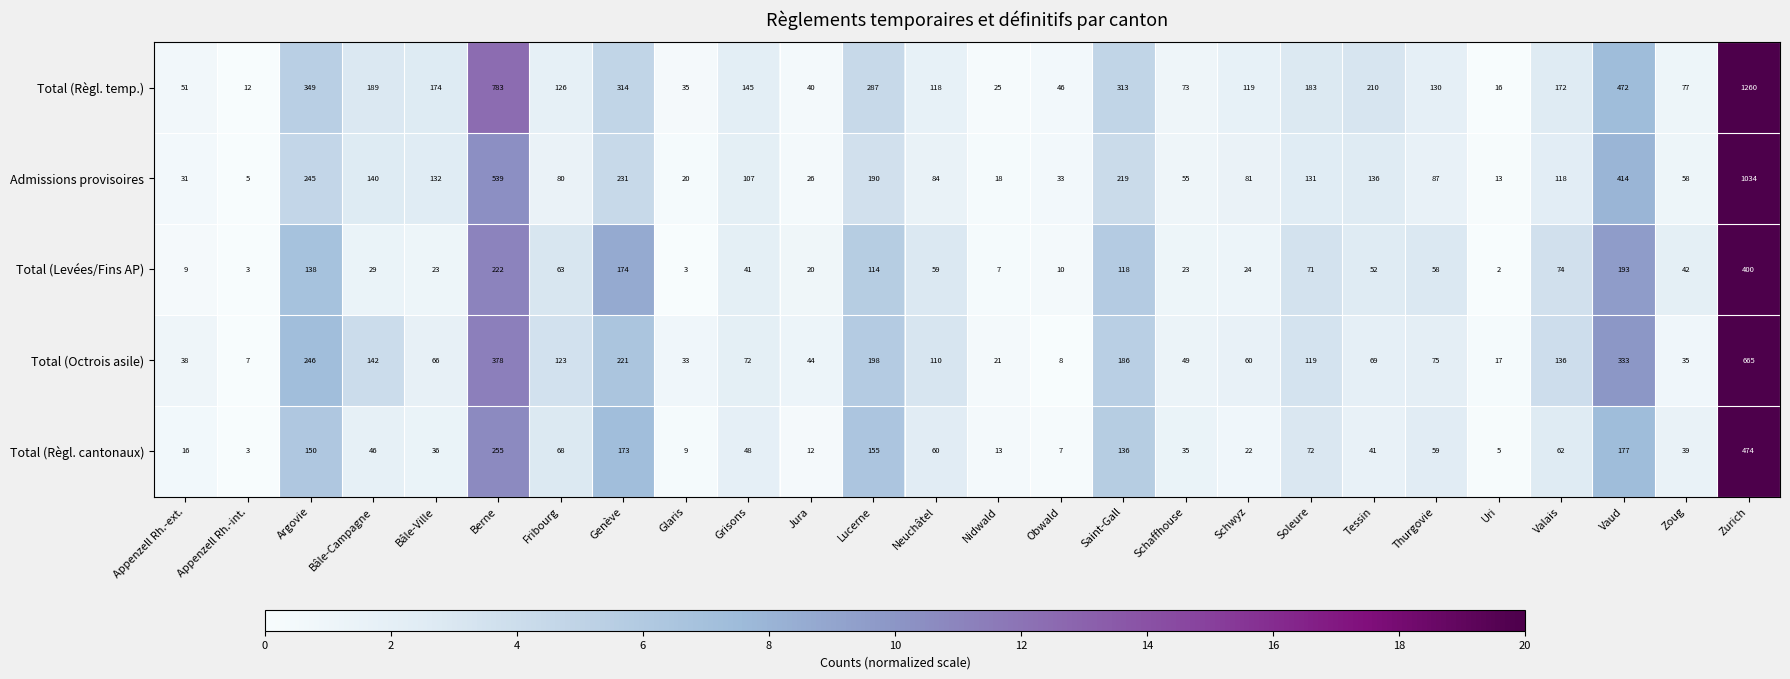

At which category does the chart reach its minimum across all series?

Uri